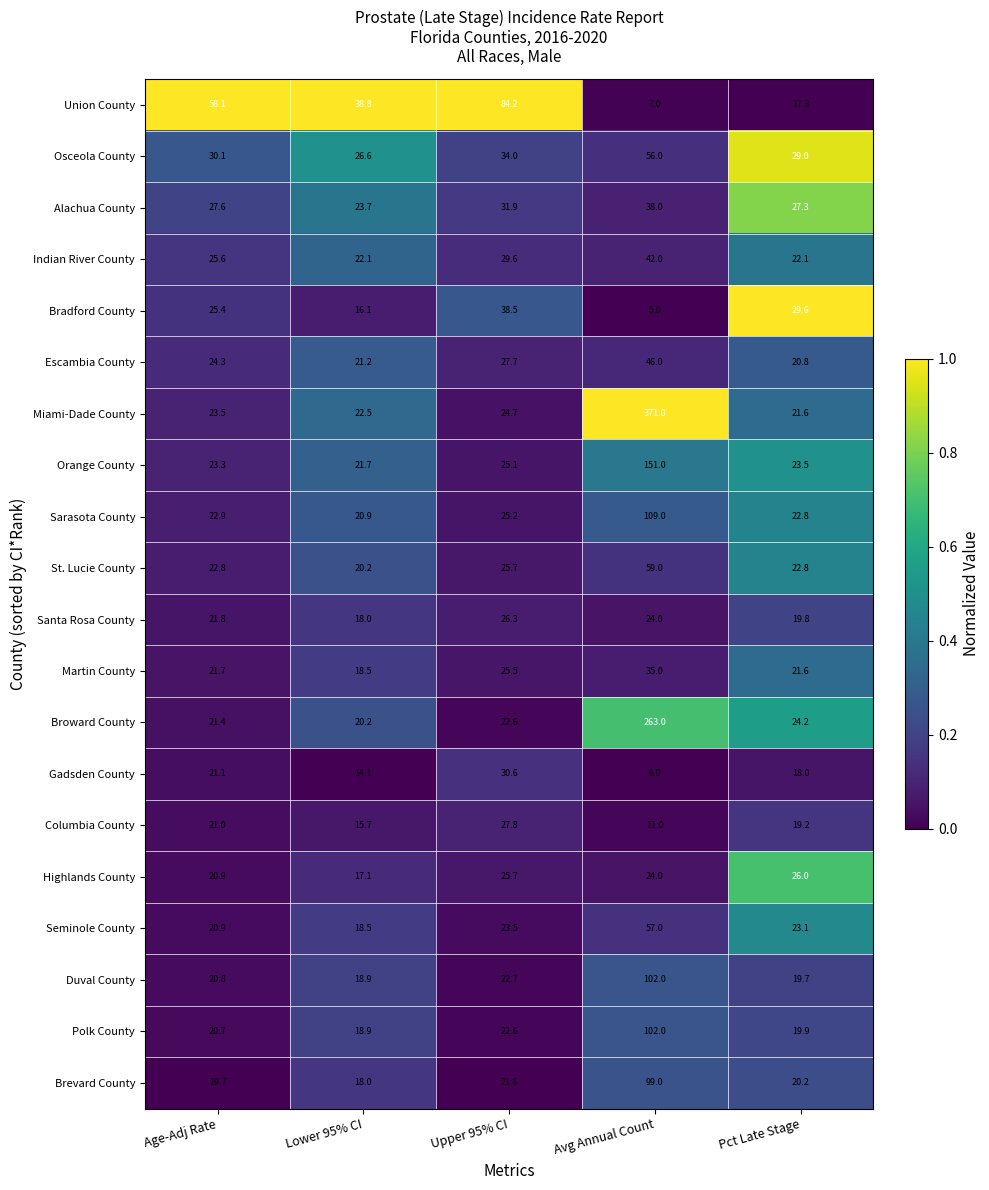

The value of Broward County at Pct Late Stage is 15.8. True or false?

False